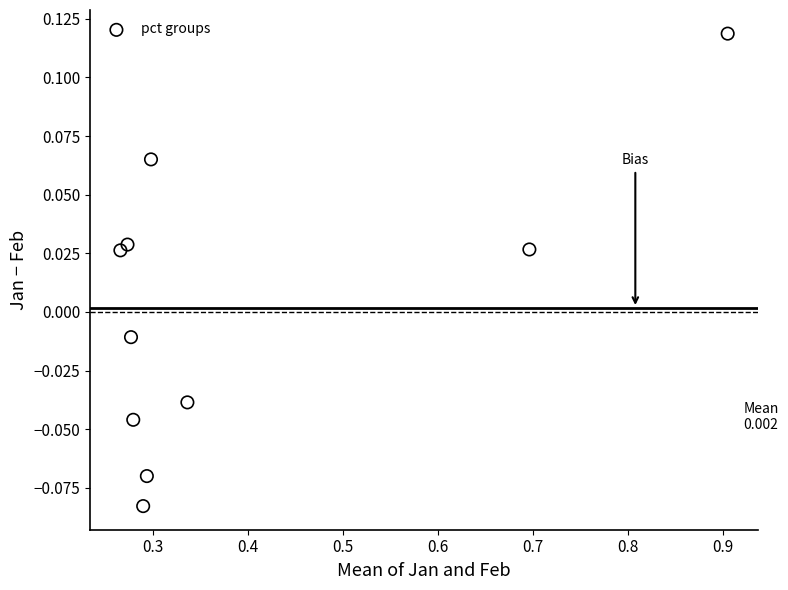

What is the range of X values (max minus min)?

0.6